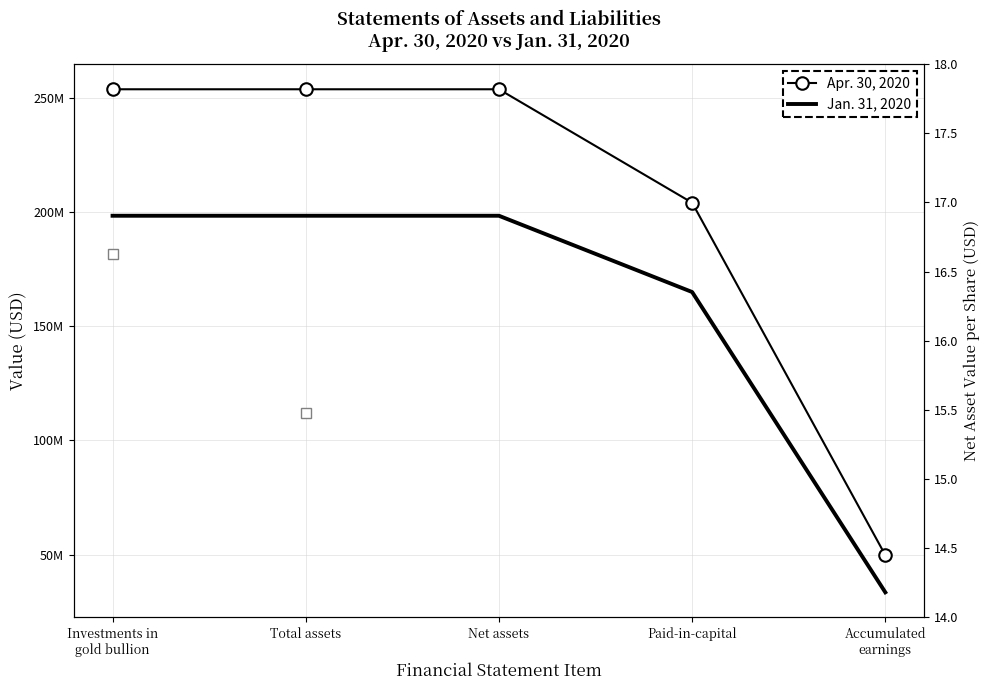

True or false: Apr. 30, 2020 and Jan. 31, 2020 intersect in this chart.

False